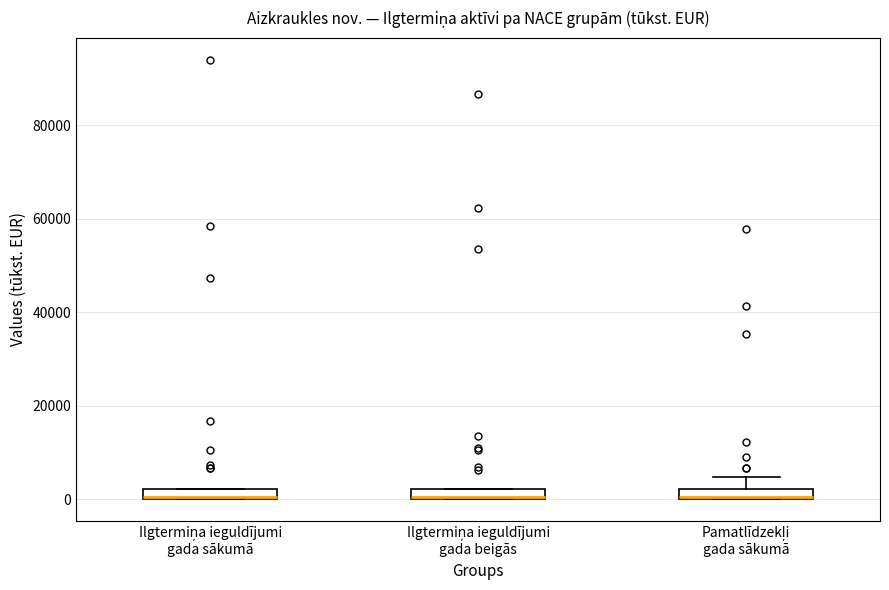

Where does the upper whisker of the box for Pamatlīdzekļi gada sākumā end on the y-axis? The values are not printed on the chart, so give them approximately, as read against the axis.

4000